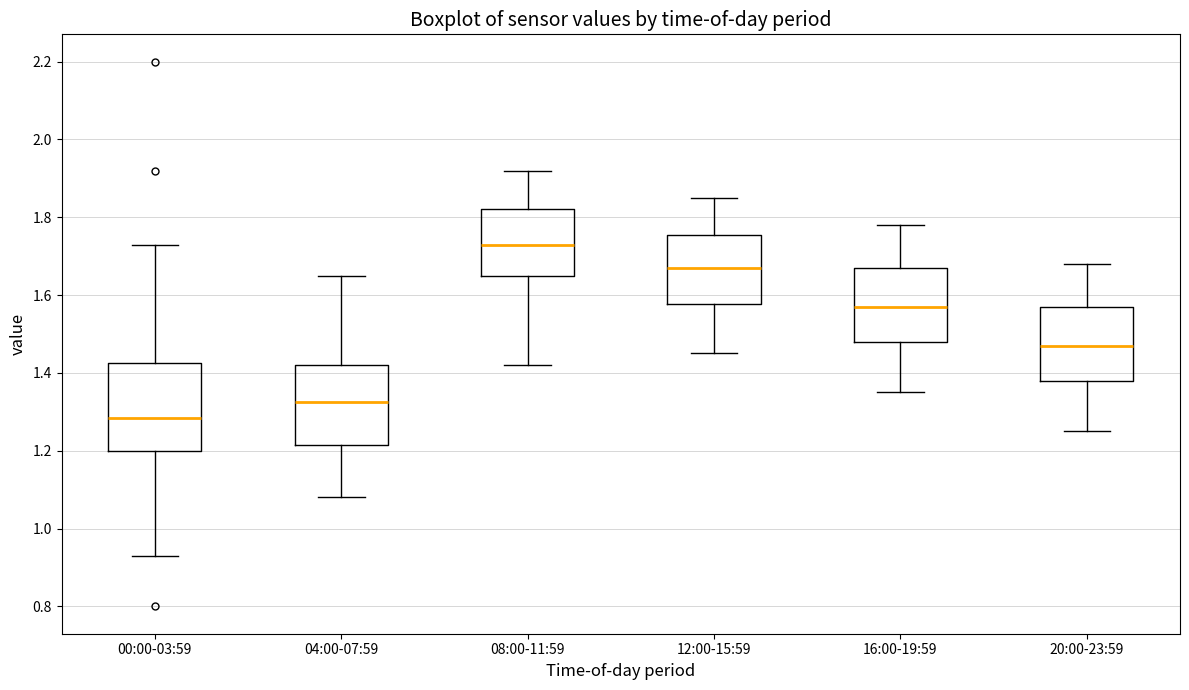

Reading left to right, read every box against the y-axis: the position of its median line, the range the box covers, and the ends of its whiskers. The values are not printed on the chart, so give them approximately, as read against the axis.

00:00-03:59: median 1.28, box 1.20 to 1.42, whiskers 0.94 to 1.74
04:00-07:59: median 1.32, box 1.22 to 1.42, whiskers 1.08 to 1.66
08:00-11:59: median 1.74, box 1.66 to 1.82, whiskers 1.42 to 1.92
12:00-15:59: median 1.68, box 1.58 to 1.76, whiskers 1.46 to 1.86
16:00-19:59: median 1.58, box 1.48 to 1.68, whiskers 1.36 to 1.78
20:00-23:59: median 1.48, box 1.38 to 1.58, whiskers 1.26 to 1.68